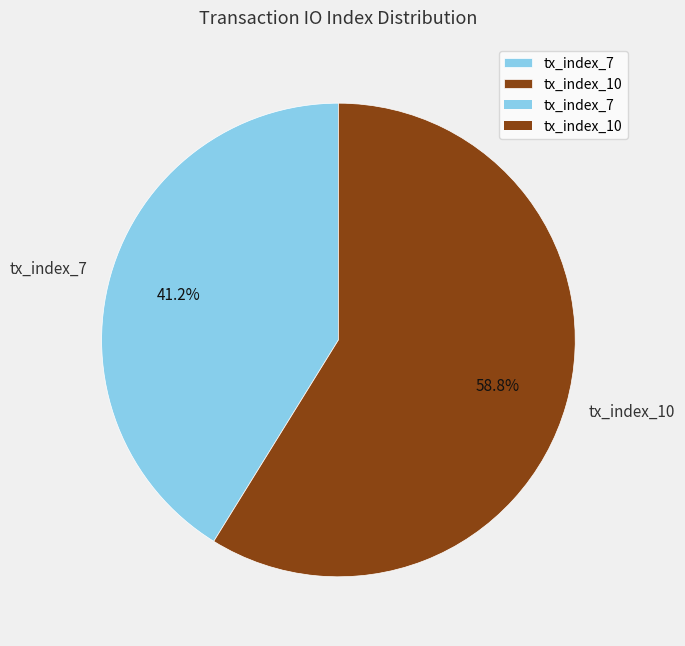

What is the total percentage of tx_index_7 and tx_index_10?

100.0%